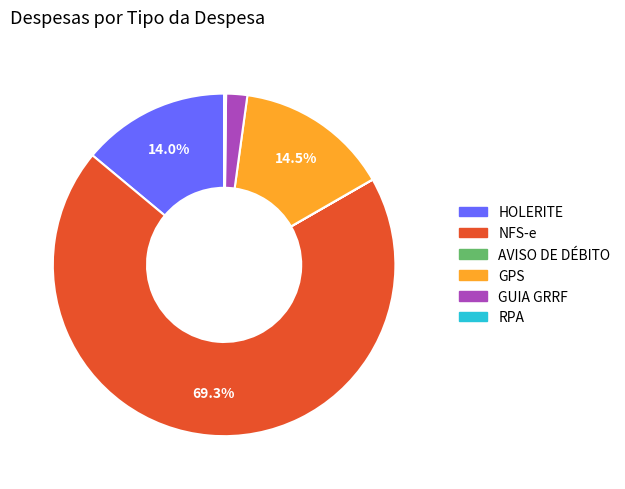

Is GUIA GRRF the majority of the pie?

No